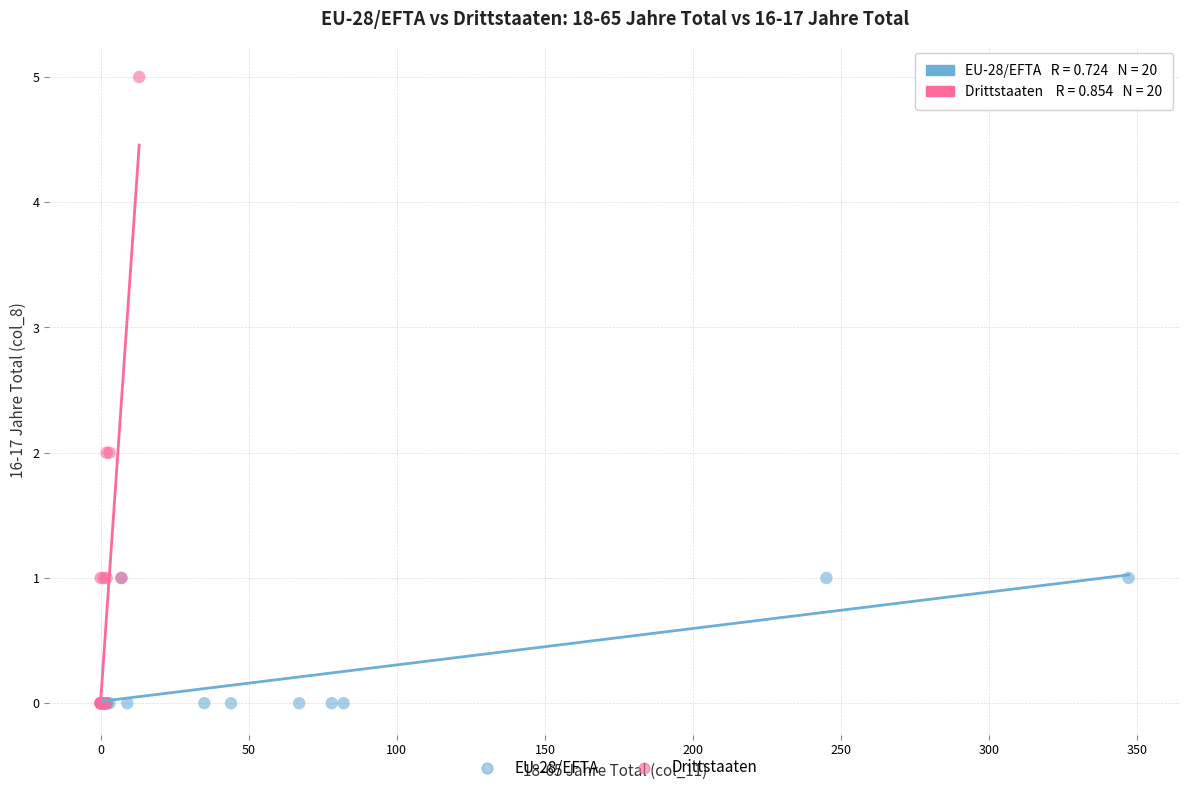

Which series contains the highest Y value?

Drittstaaten